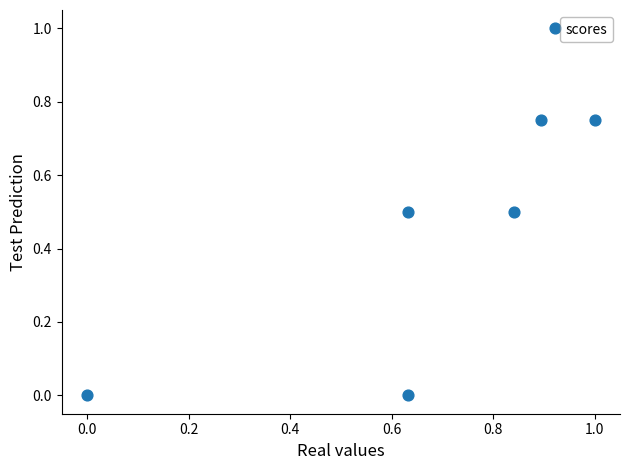

What is the average Y value?

0.5